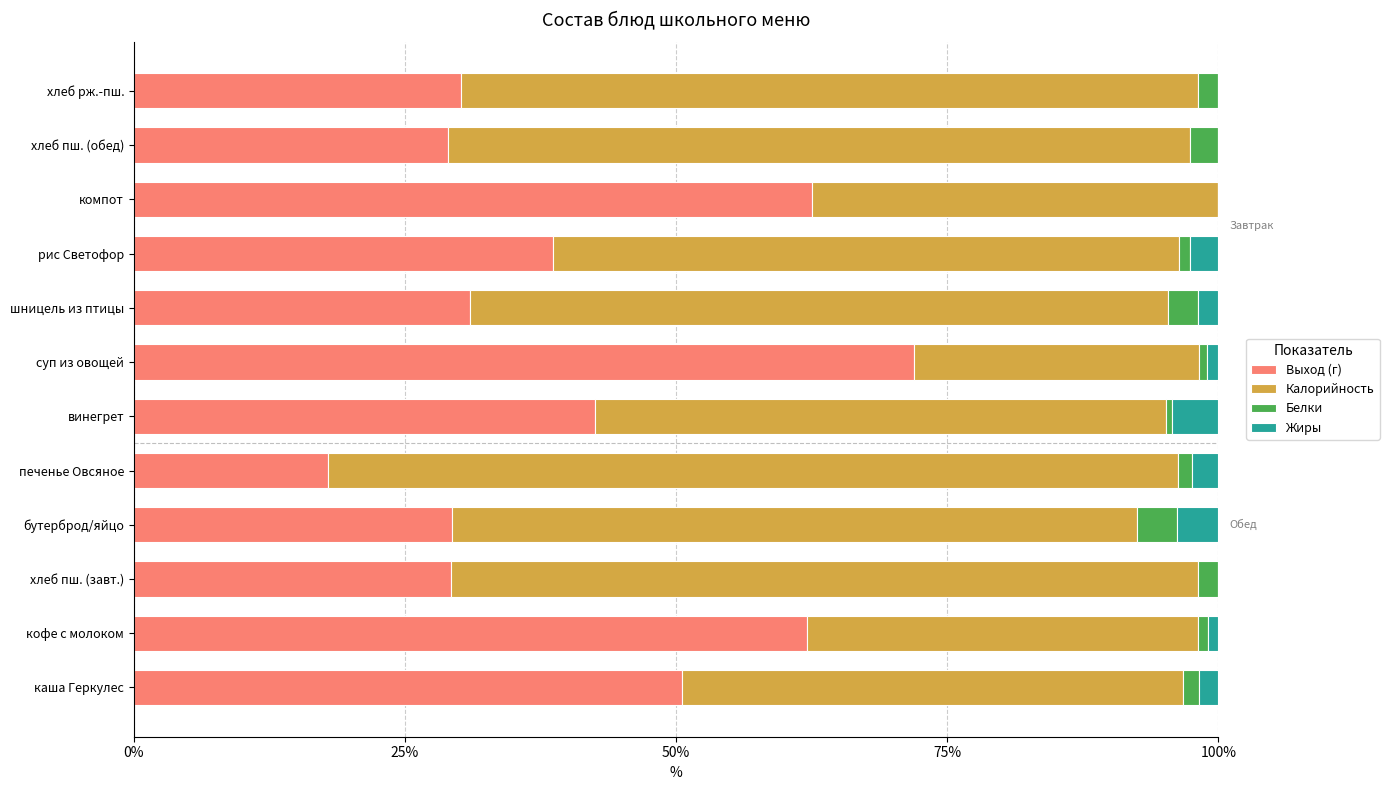

Is it true that Выход (г) equals 71.9 at суп из овощей?

True